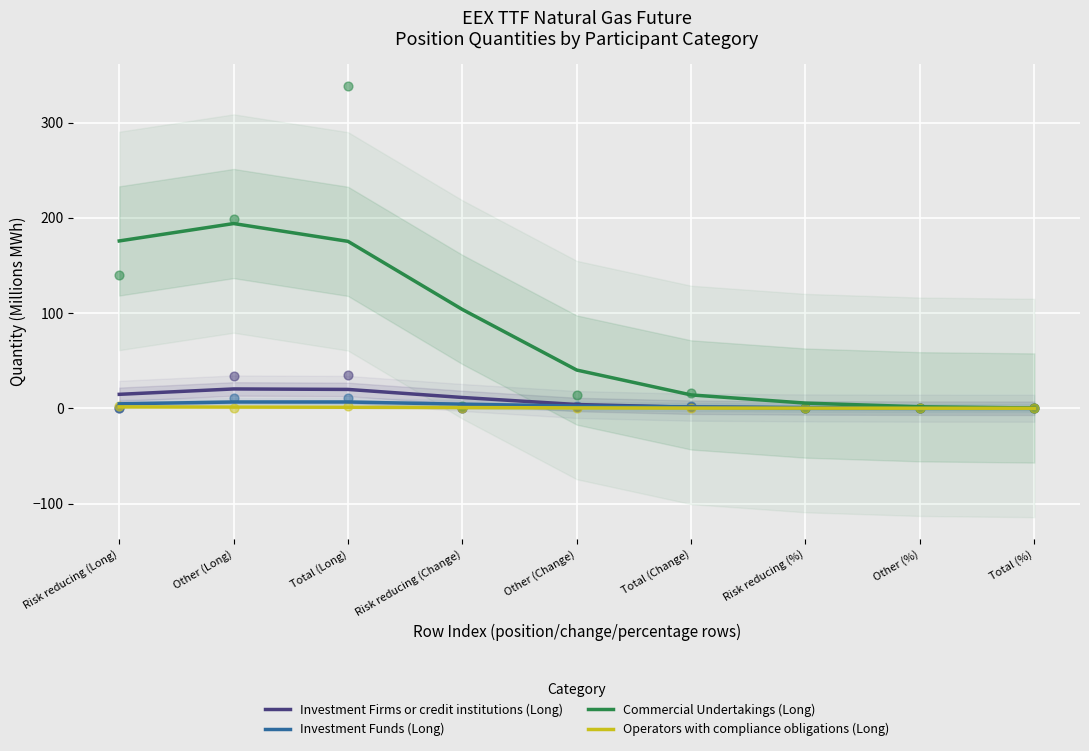

At which category is the sum across all series the highest?

Other (Long)